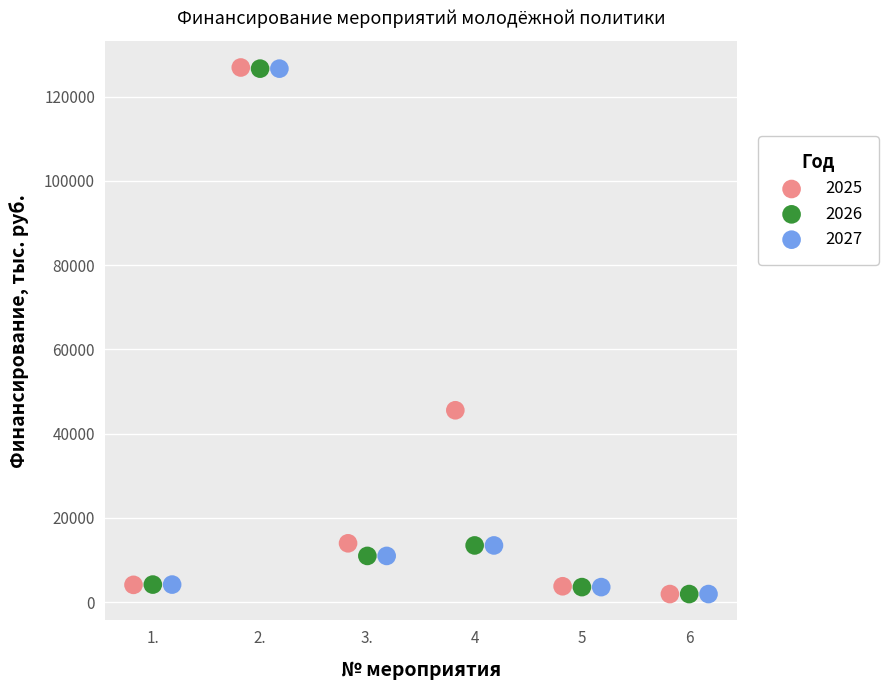

Which series has the widest spread of Y values?

2025